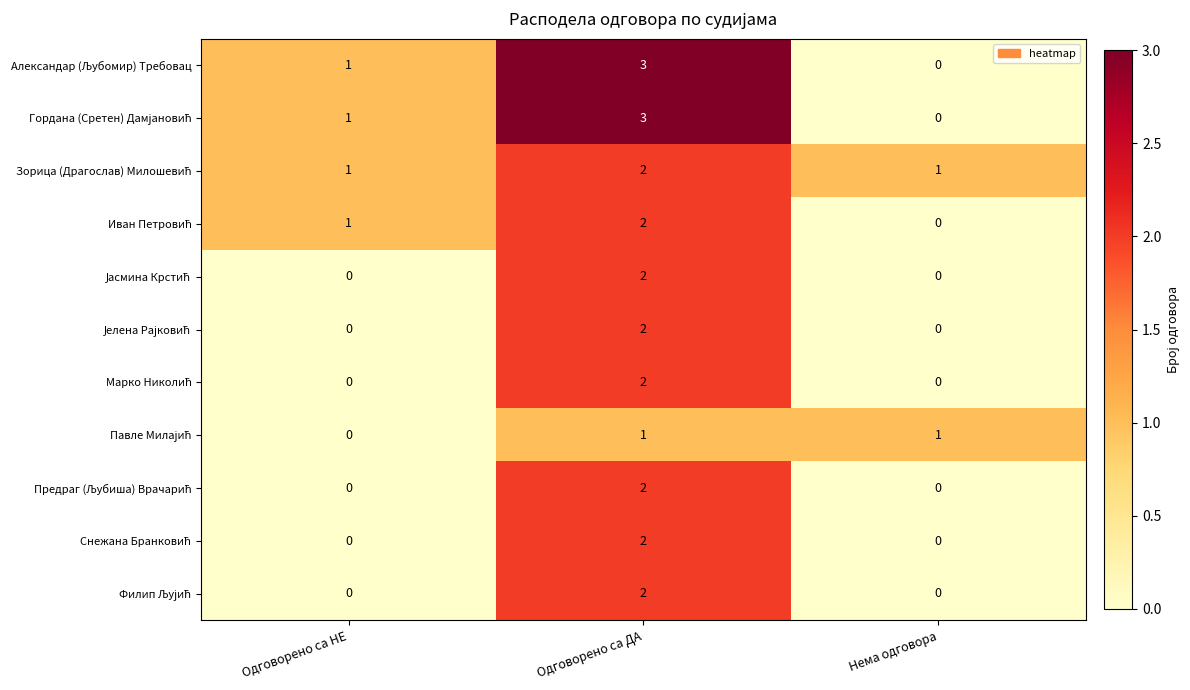

At which category does the chart reach its peak across all series?

Одговорено са ДА